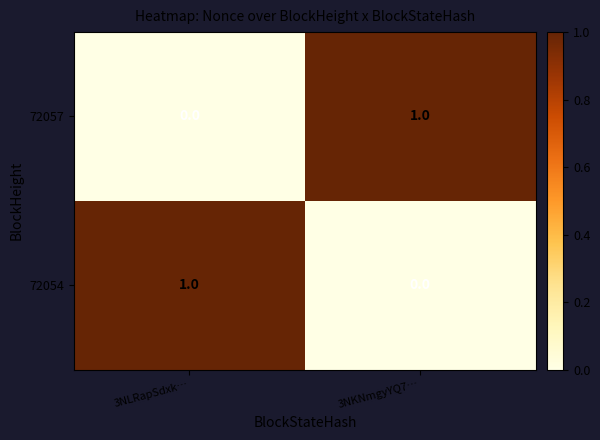

At how many categories does at least one series exceed 0?

2